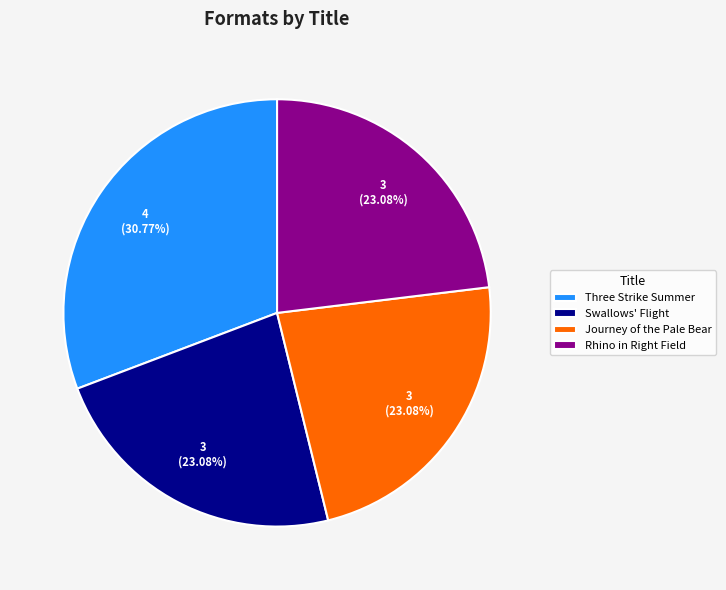

To the nearest percent, what is the combined percentage of Three Strike Summer and Swallows' Flight?

54%